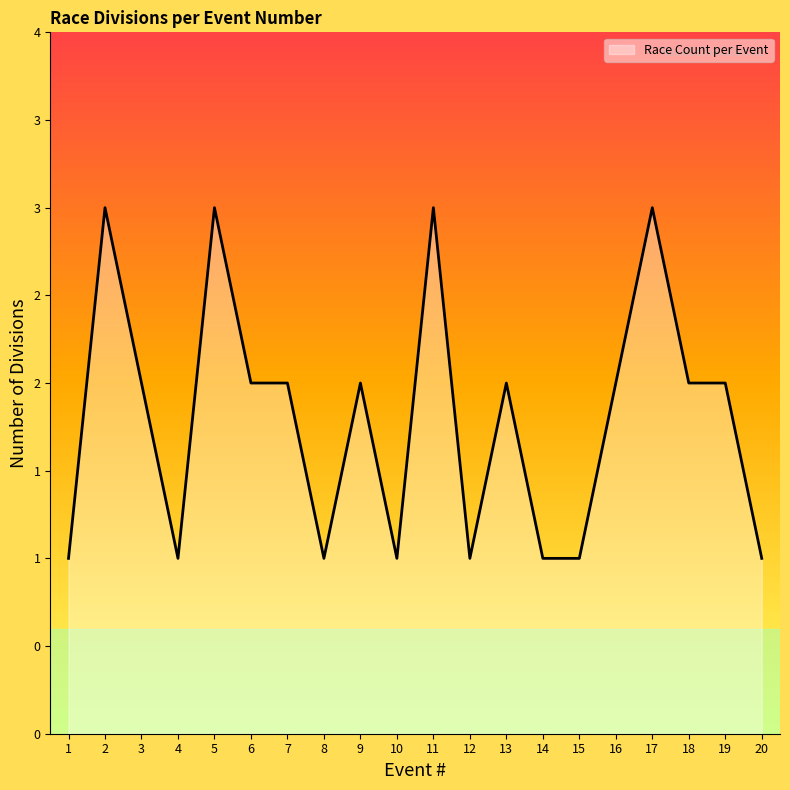

Is this an area chart (filled region under the line)?

Yes